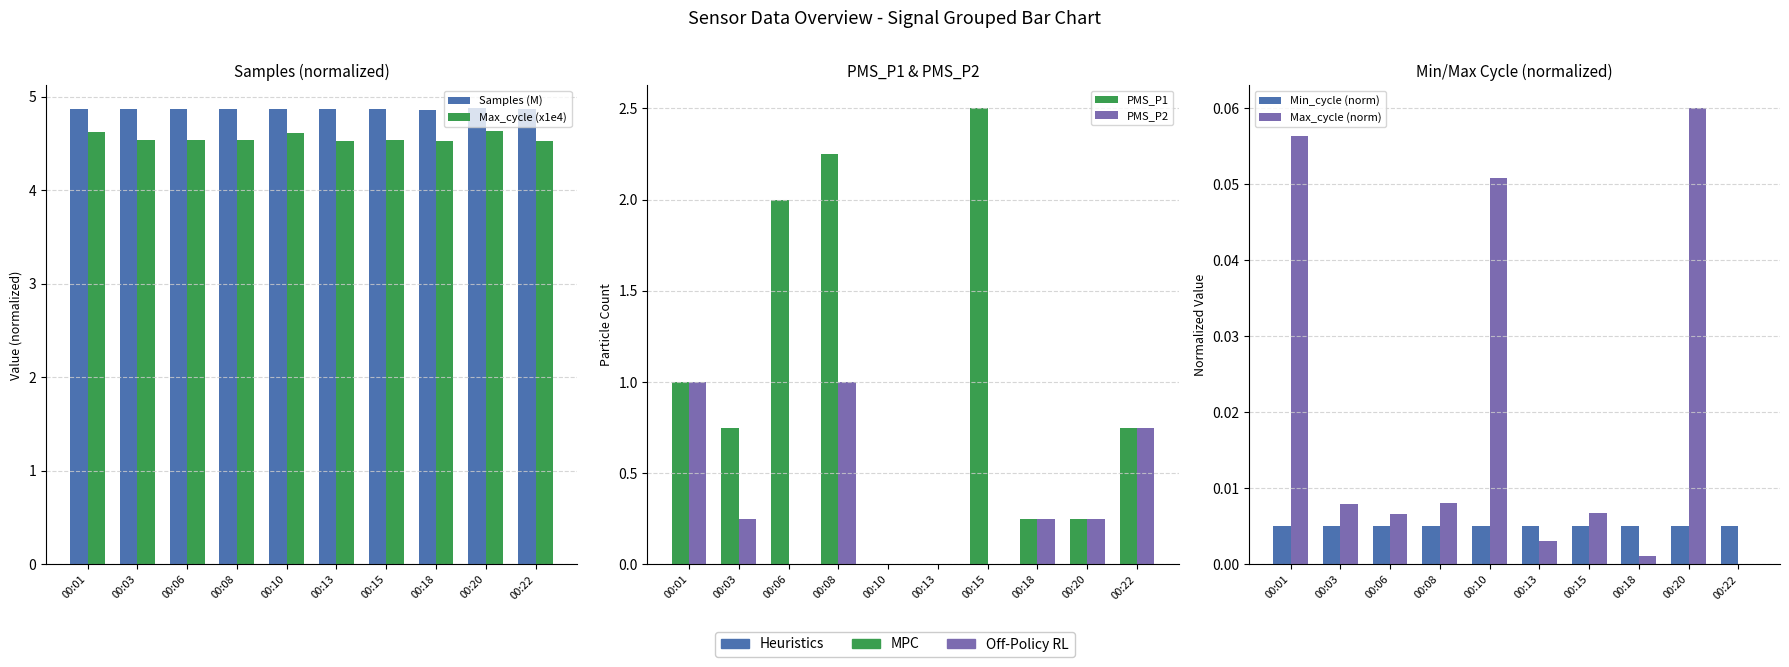

Reading right to left, transcribe all the data shown in this chart.

Samples (M): 4.9	4.9	4.9	4.9	4.9	4.9	4.9	4.9	4.9	4.9
Max_cycle (x1e4): 4.5	4.6	4.5	4.5	4.5	4.6	4.5	4.5	4.5	4.6
PMS_P1: 0.8	0.2	0.2	2.5	0.0	0.0	2.2	2.0	0.8	1.0
PMS_P2: 0.8	0.2	0.2	0.0	0.0	0.0	1.0	0.0	0.2	1.0
Min_cycle (norm): 0.0	0.0	0.0	0.0	0.0	0.0	0.0	0.0	0.0	0.0
Max_cycle (norm): 0.0	0.1	0.0	0.0	0.0	0.1	0.0	0.0	0.0	0.1